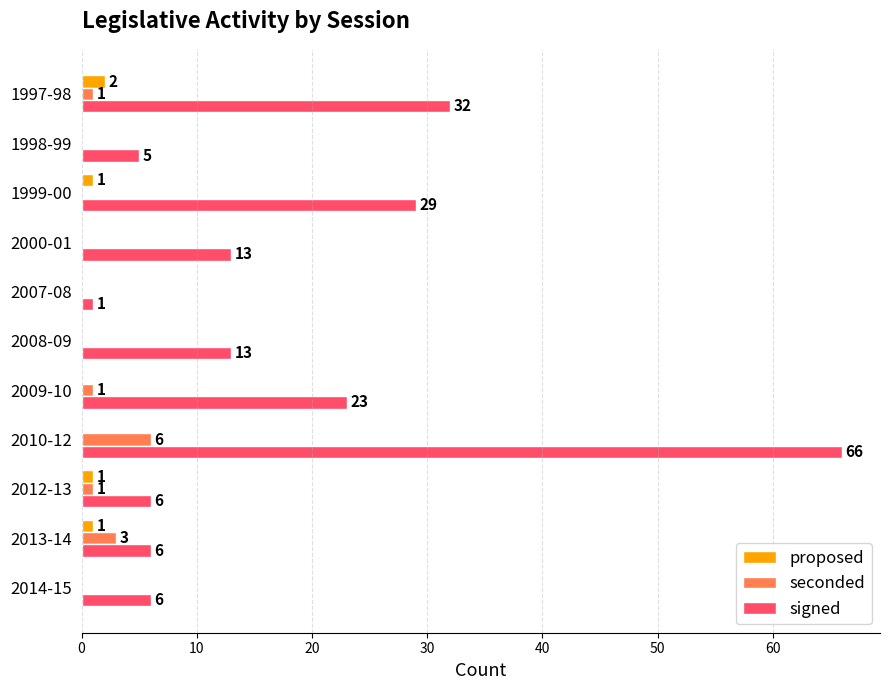

Is it true that seconded equals 0 at 2007-08?

True